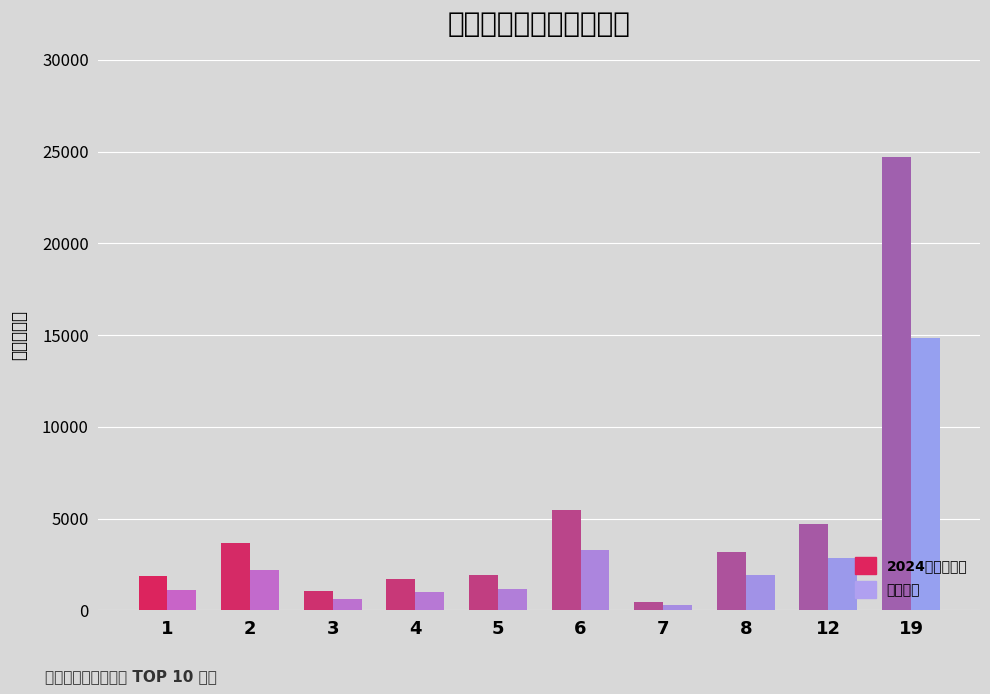

Rank the series by their average value, from highest to lowest.

2024年实缴金额, 返还金额